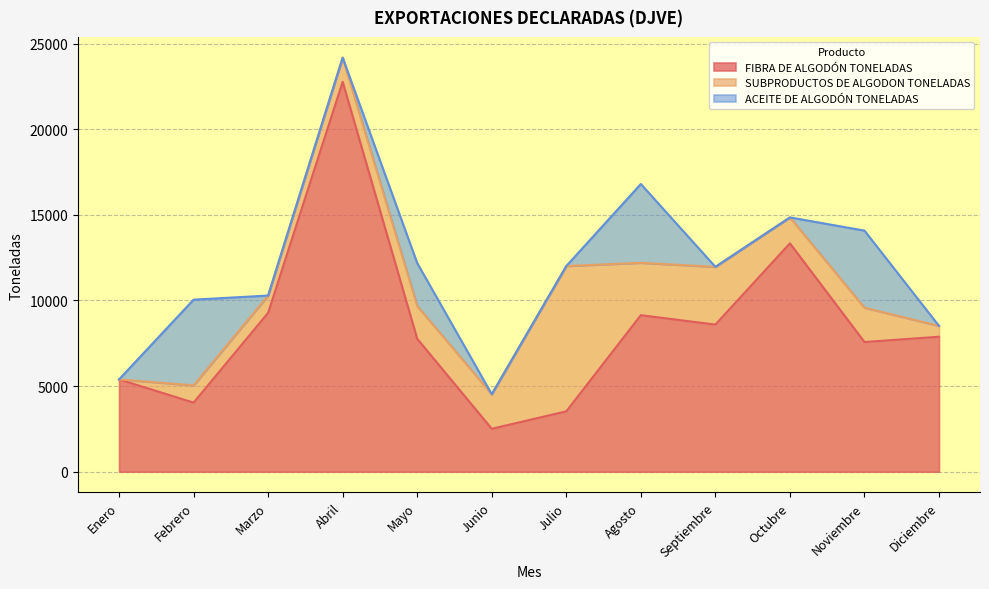

How many categories are shown in the chart?

12